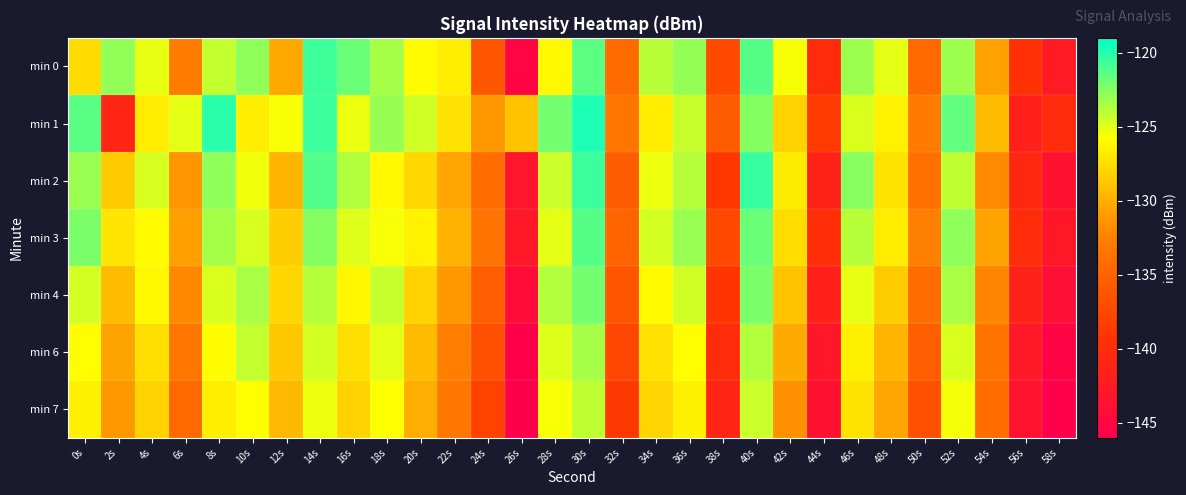

Between 52s and 22s, which is larger?

52s